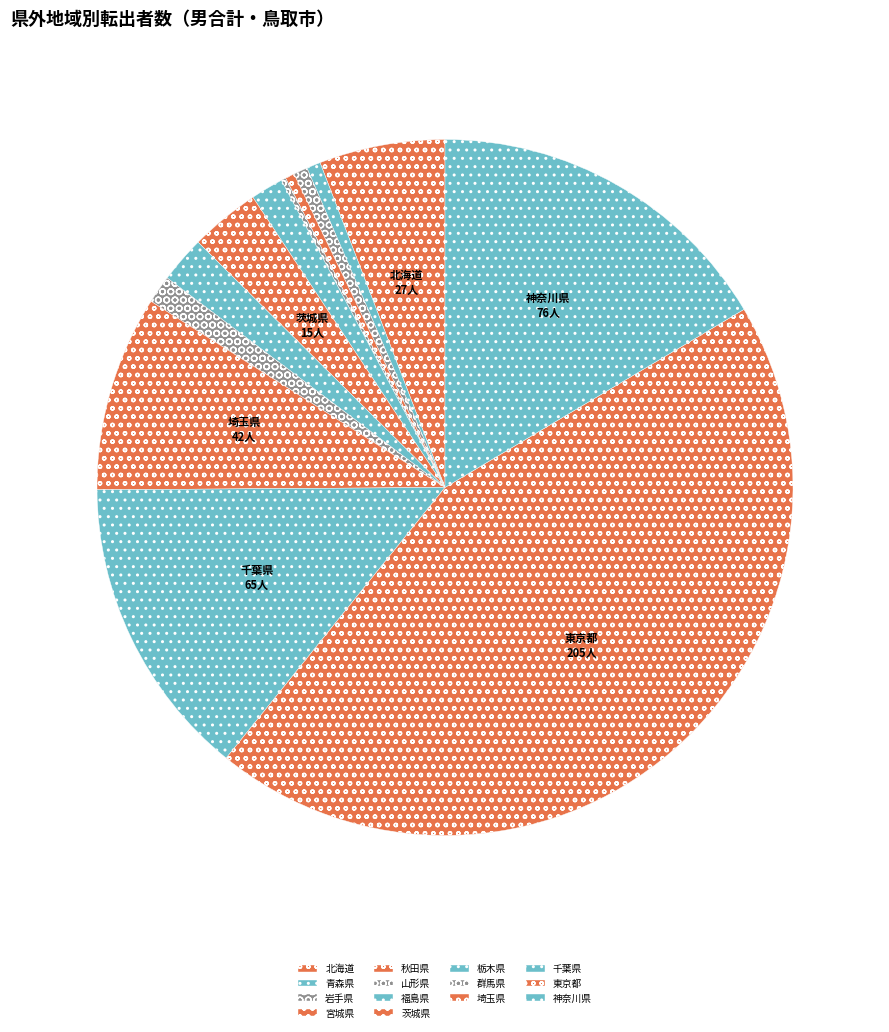

How many segments does this pie chart have?

14